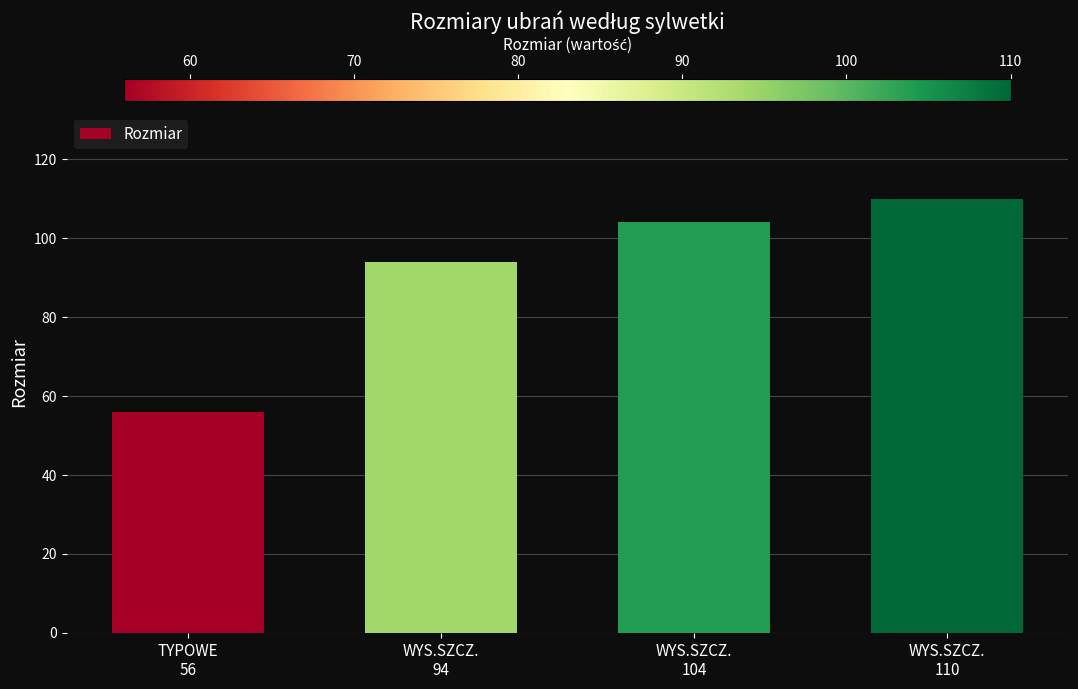

Count the values in the range 94 to 110.

3